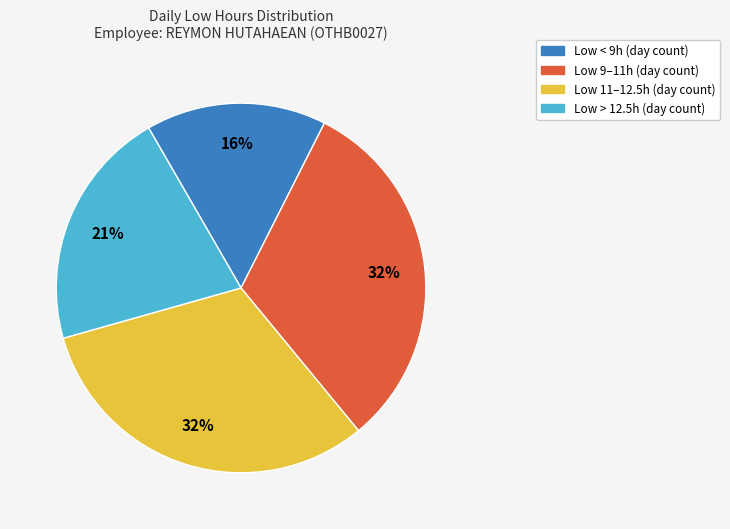

To the nearest percent, what is the difference between the largest and smallest slice percentages?

16%